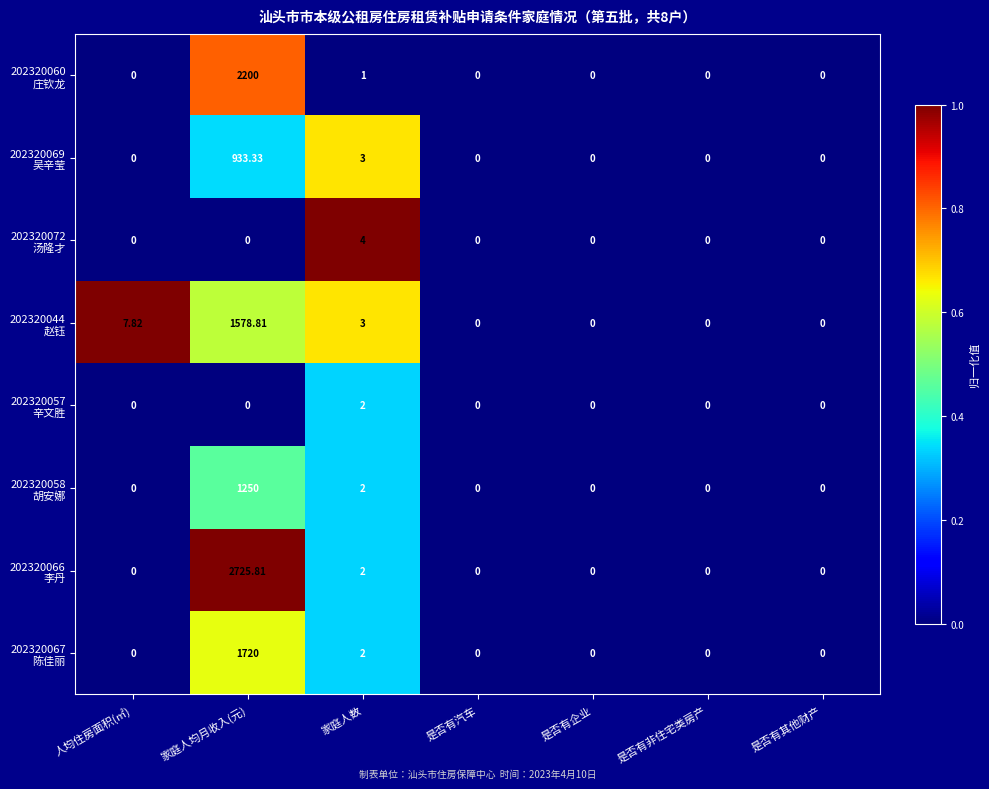

Which label corresponds to the largest value in the chart?

家庭人均月收入(元)